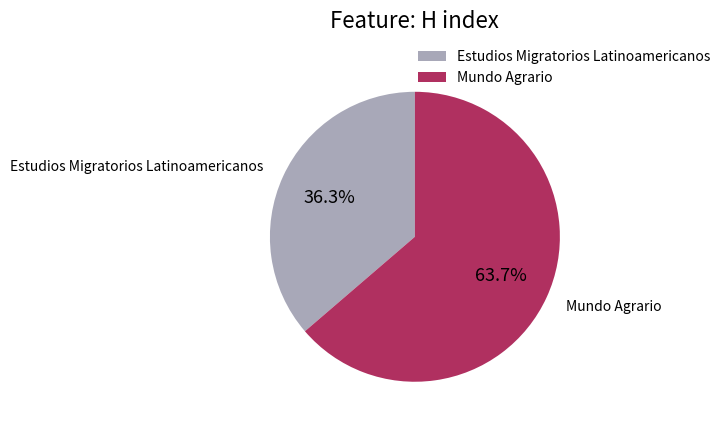

Rank the categories by value from highest to lowest.

Mundo Agrario, Estudios Migratorios Latinoamericanos